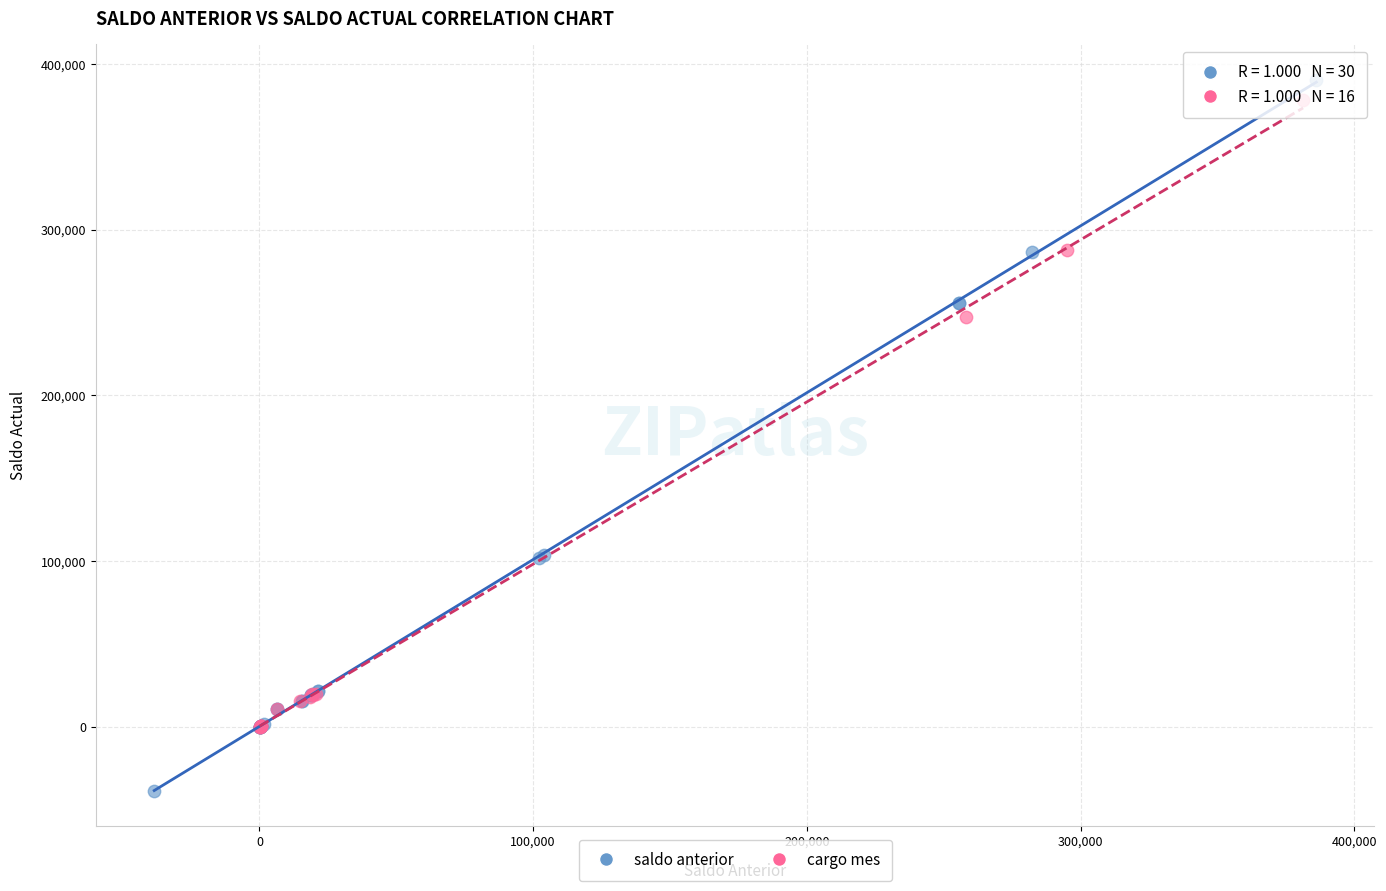

Which series contains the lowest Y value?

saldo anterior